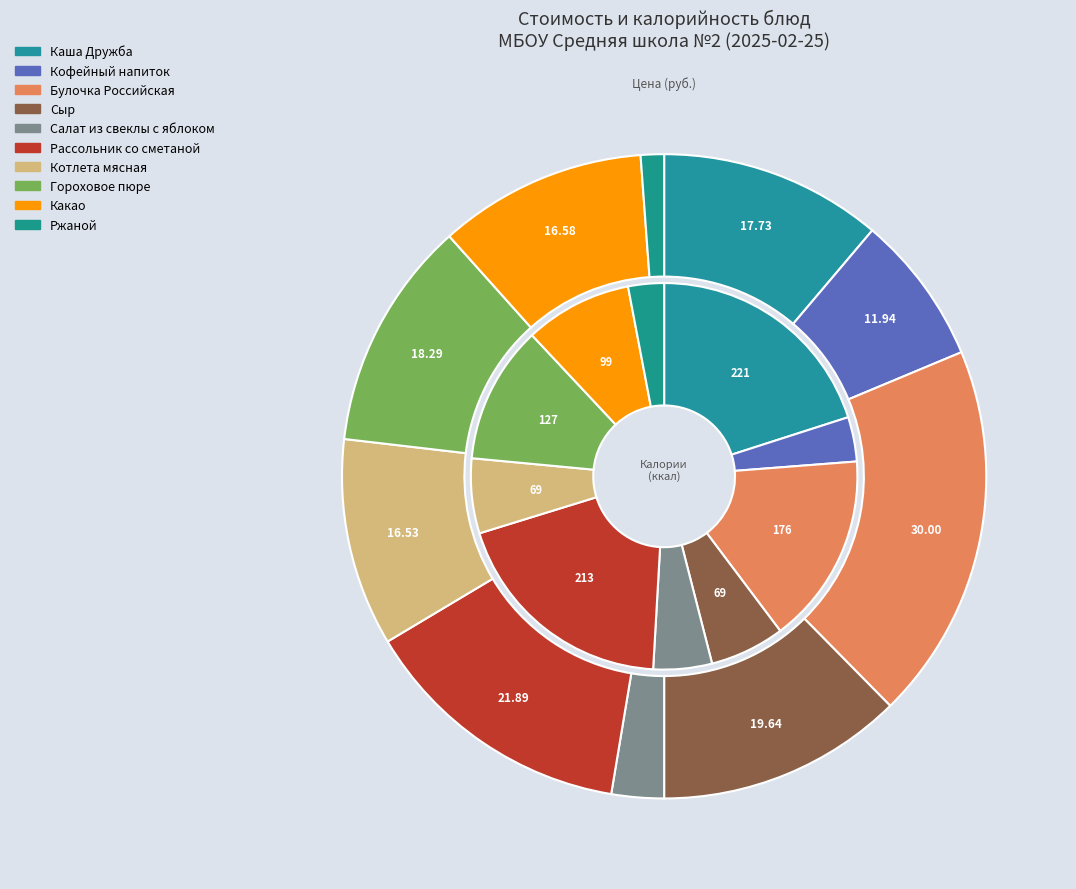

The Салат из свеклы с яблоком slice represents 10% of the pie. True or false?

False